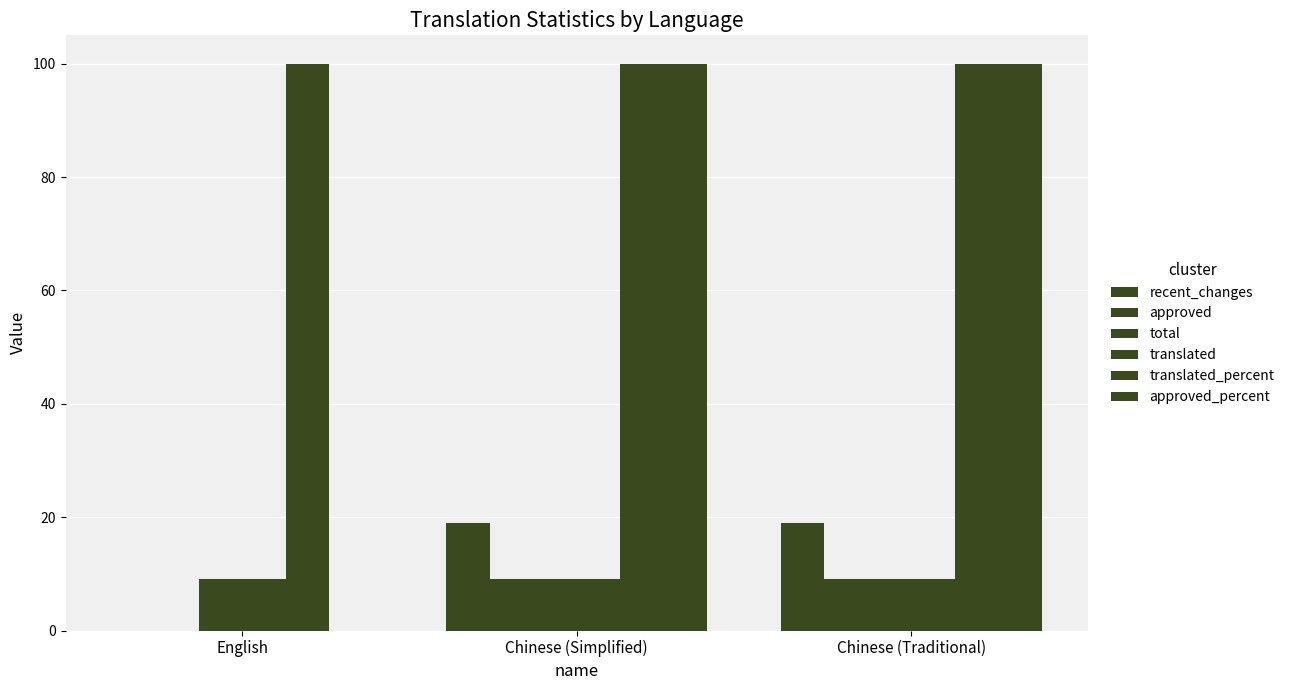

At which category does the chart reach its peak across all series?

English